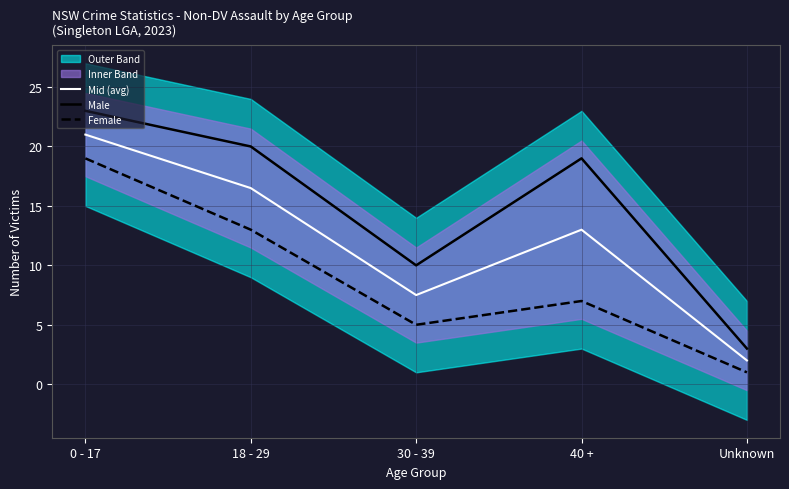

What is the difference between the second highest and second lowest values in the Female series?

8.0